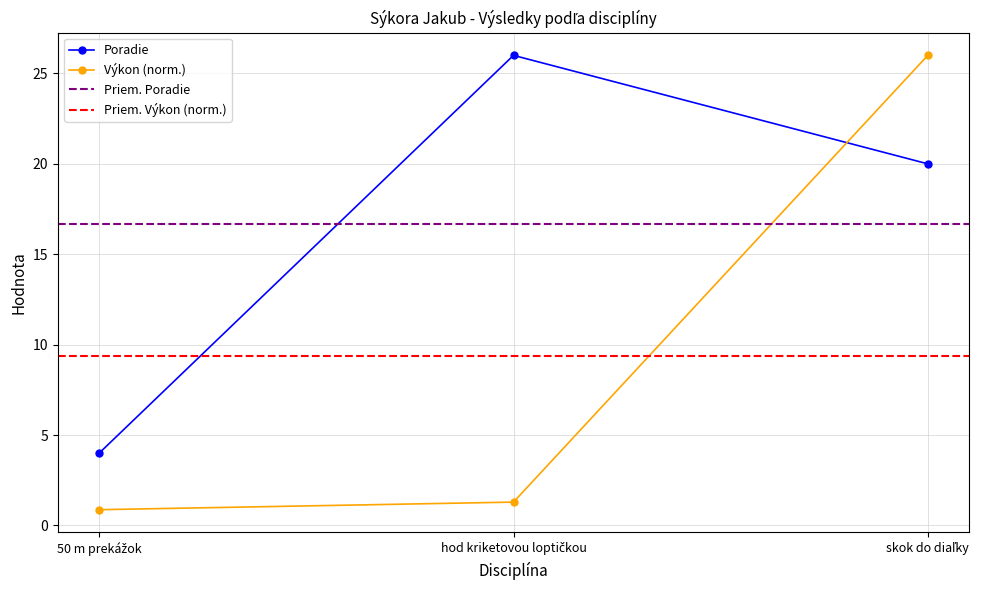

Between skok do diaľky and hod kriketovou loptičkou, which is larger?

hod kriketovou loptičkou